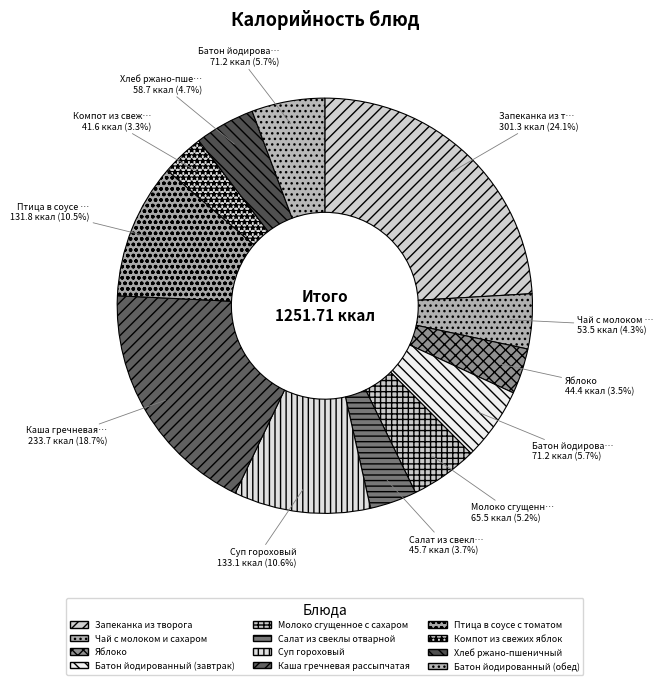

To the nearest percent, what percentage of the pie is Суп гороховый?

11%